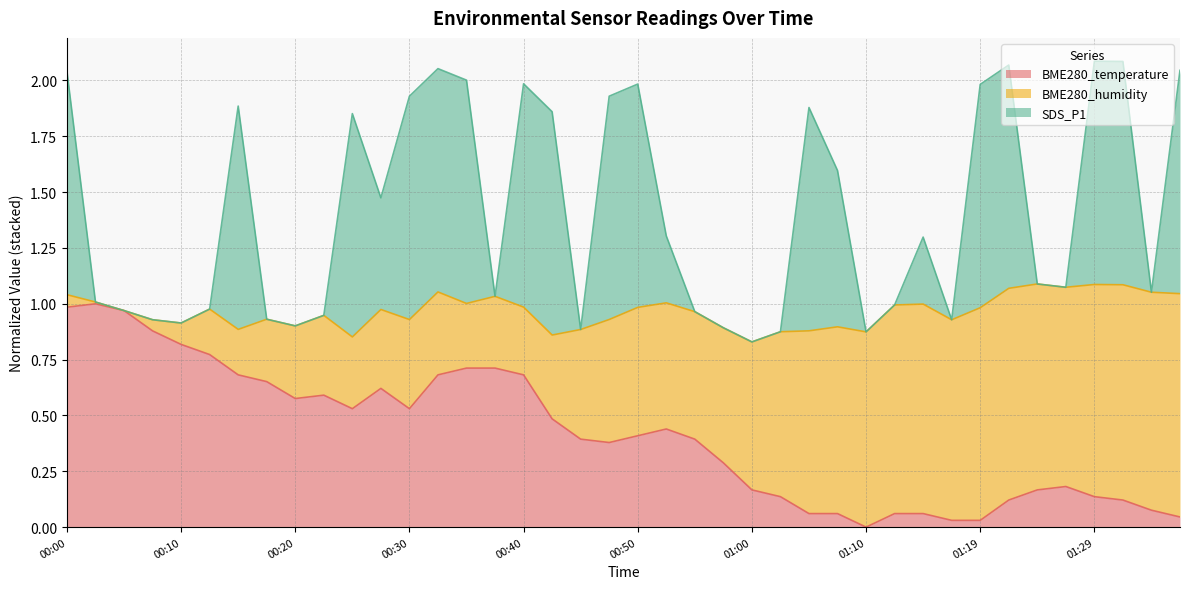

What position from the right is 00:38?

25